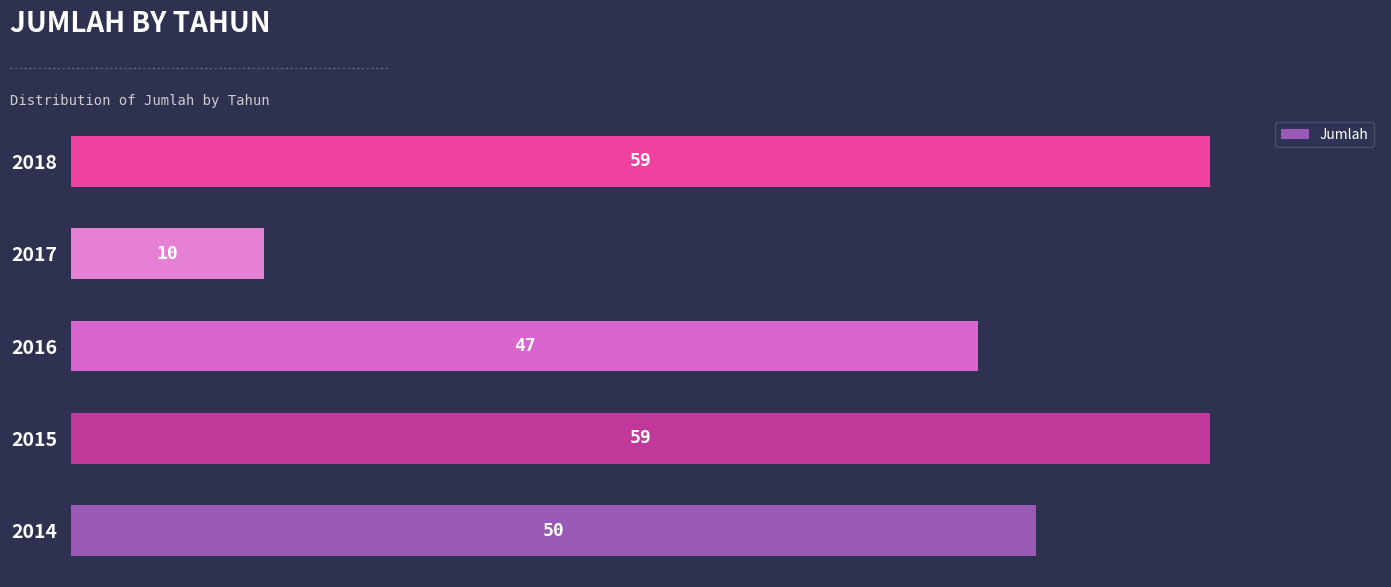

Are the bars grouped side by side (vs. stacked)?

No